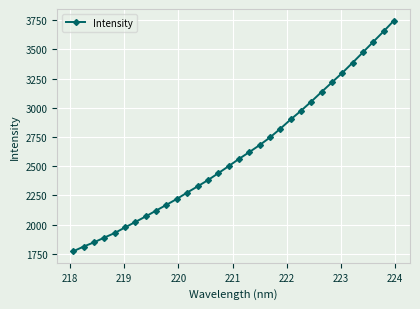

What is the value of the 3rd point from the left?

1848.5